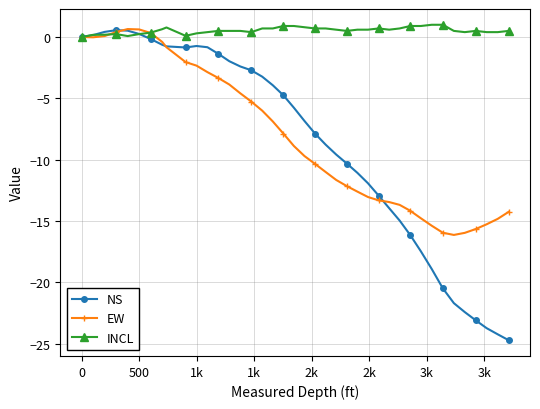

What is the value of the NS point at the 15th from the left?

-2.4